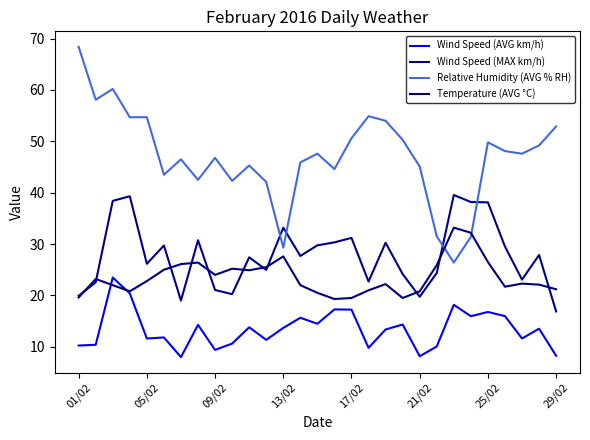

Does the chart have visible grid lines?

No